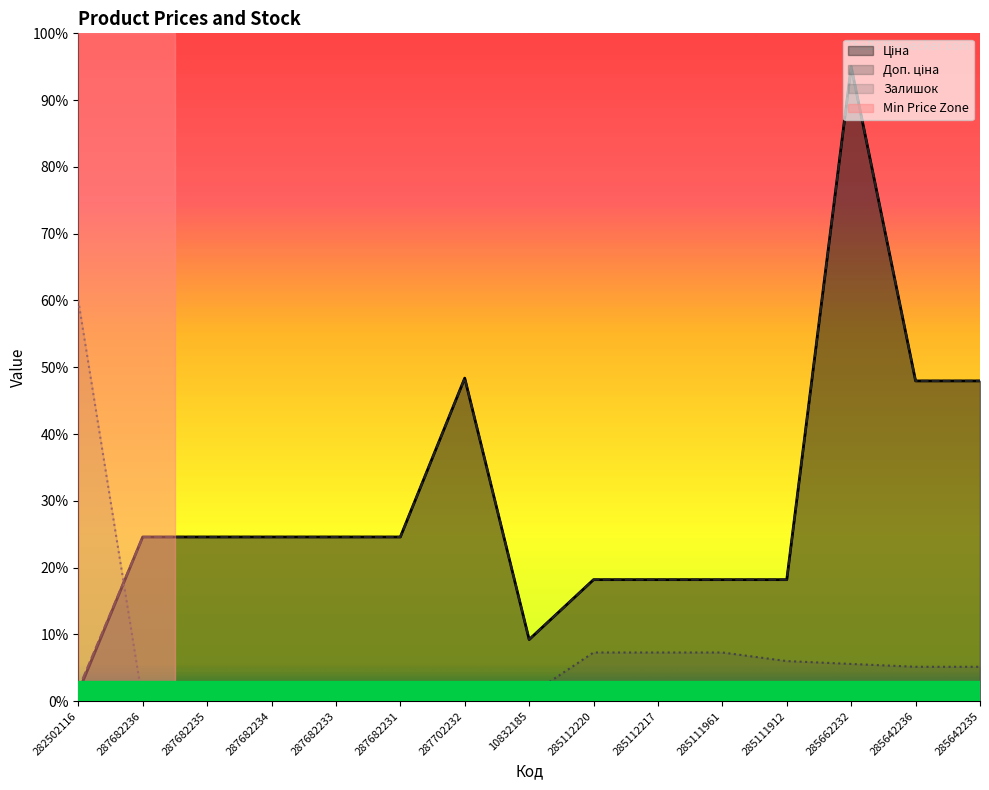

What is the label of the 10th point from the left?

285112217